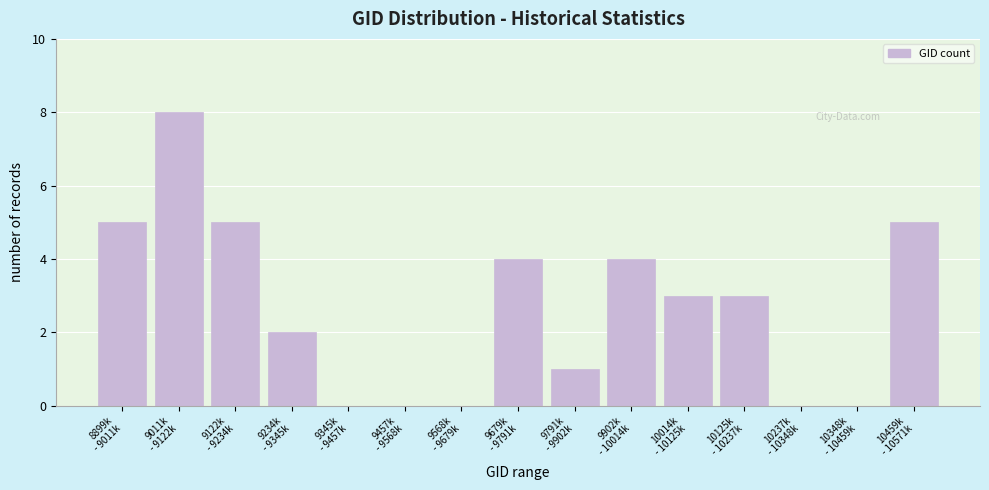

What is the greatest value displayed?

8